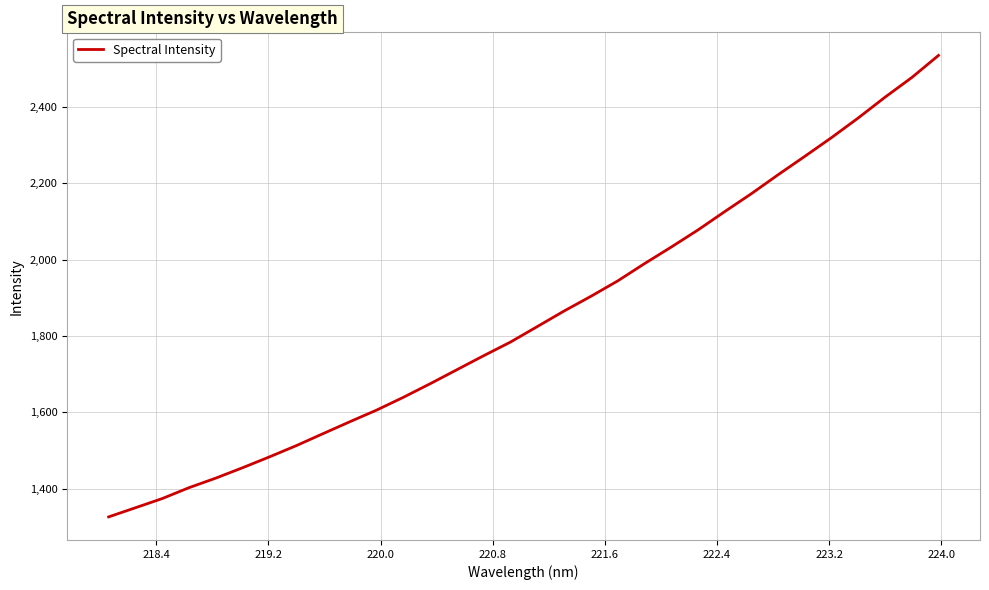

What is the greatest value displayed?

2535.0